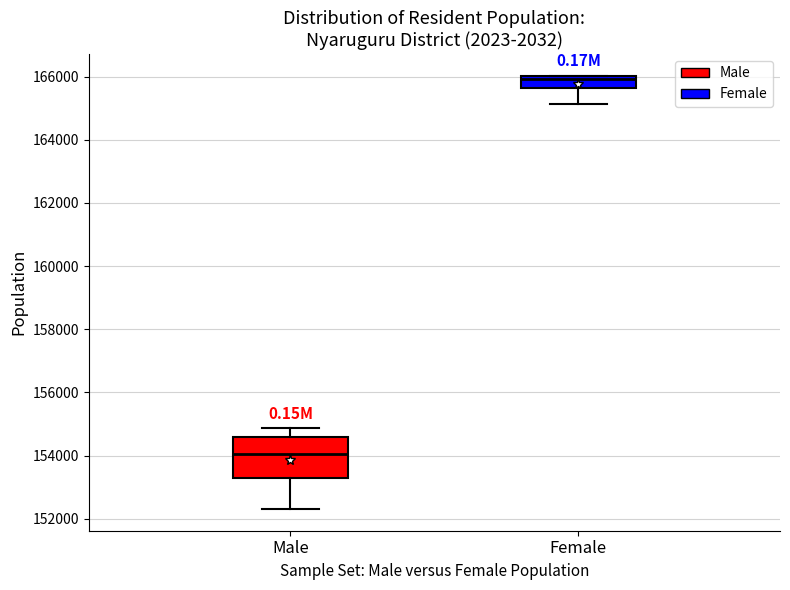

Reading left to right, transcribe this box plot: for each box, give where its median line is, the range the box spans, and where its two whiskers end, as read against the y-axis. The values are not printed on the chart, so give them approximately, as read against the axis.

Male: median 154000, box 153200 to 154600, whiskers 152400 to 154800
Female: median 166000 (just below the box's upper edge), box 165600 to 166000, whiskers 165200 to 166000